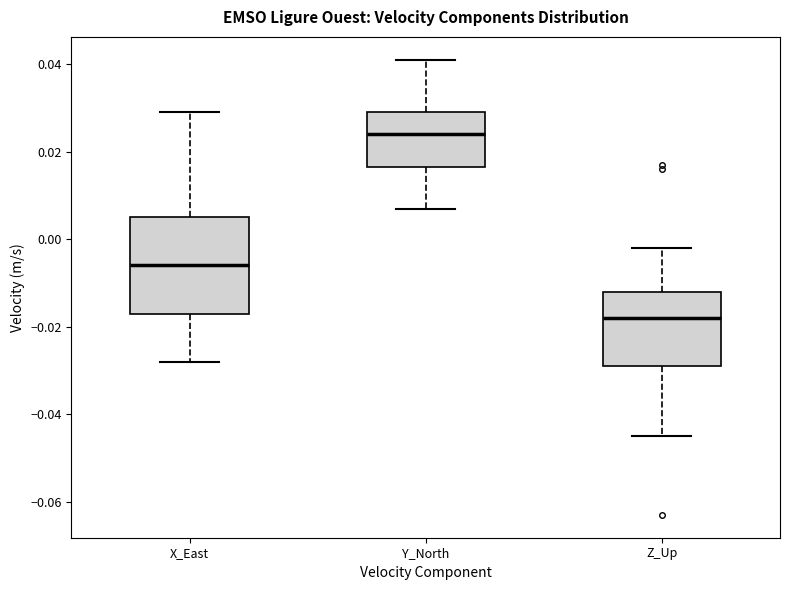

Reading left to right, read every box against the y-axis: the position of its median line, the range the box covers, and the ends of its whiskers. The values are not printed on the chart, so give them approximately, as read against the axis.

X_East: median -0.006, box -0.016 to 0.006, whiskers -0.028 to 0.030
Y_North: median 0.024, box 0.016 to 0.030, whiskers 0.008 to 0.042
Z_Up: median -0.018, box -0.028 to -0.012, whiskers -0.044 to -0.002